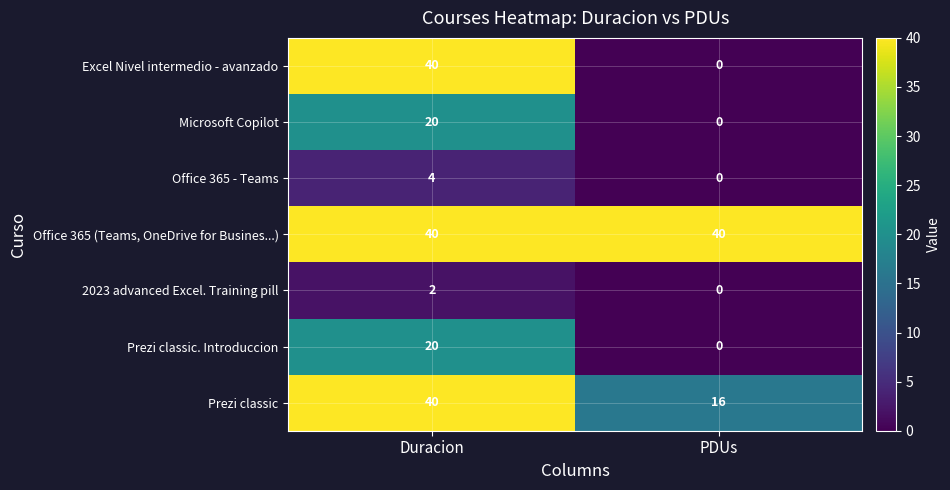

Which category has the lowest value across all series?

PDUs